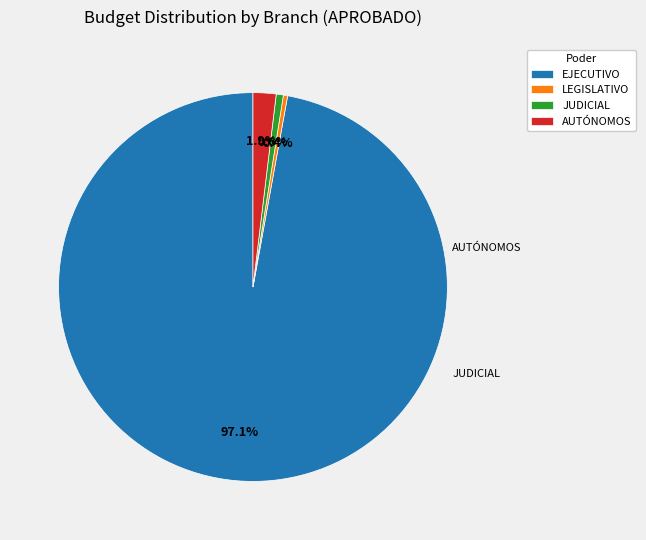

What is the largest slice in the pie chart?

EJECUTIVO